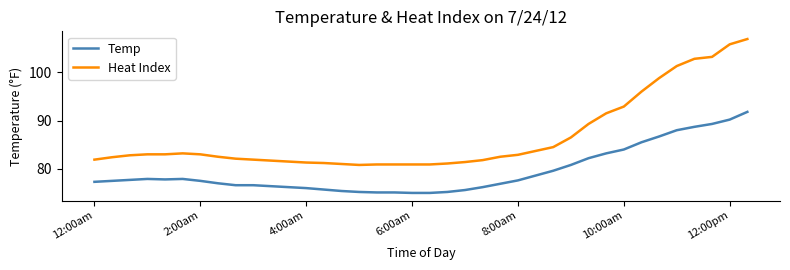

What is the lowest value of the Heat Index series?

80.8